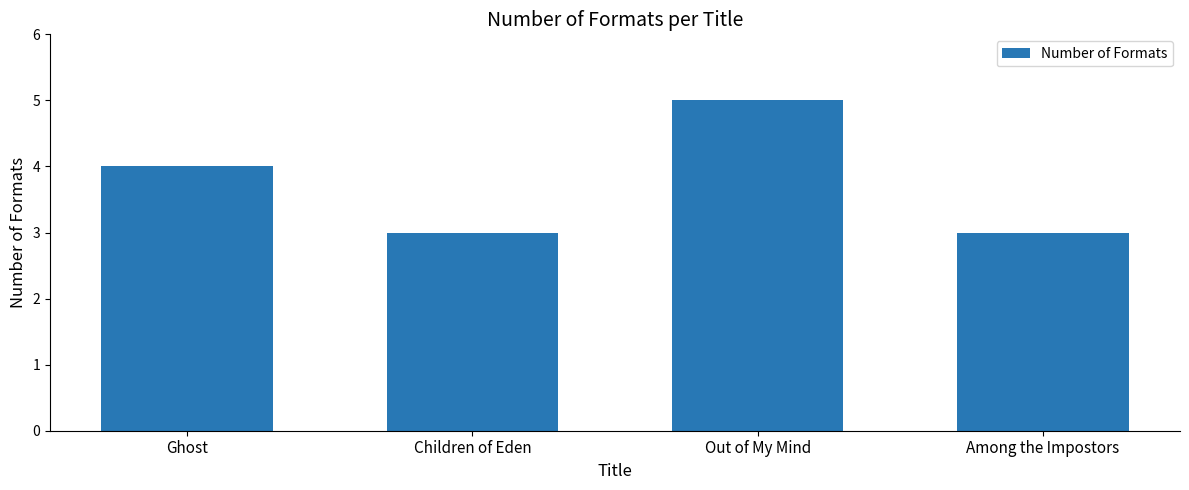

Does the chart contain any negative values?

No